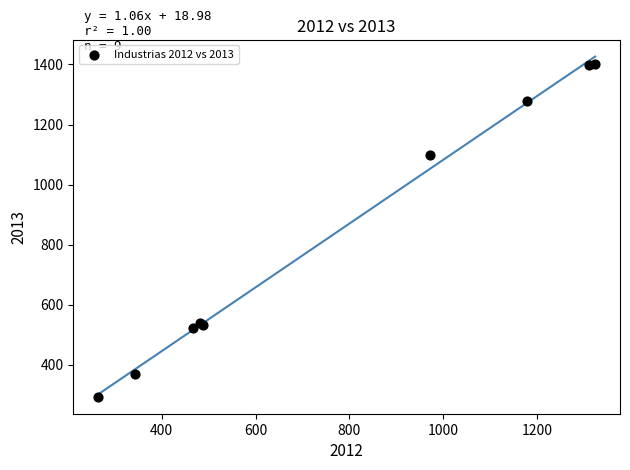

What Y value in the scatter plot is closest to 848?

1097